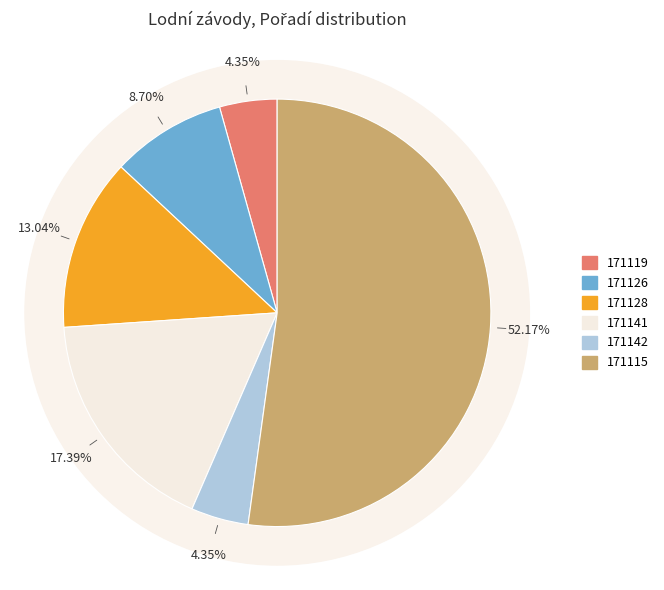

How many slices are in this pie chart?

6